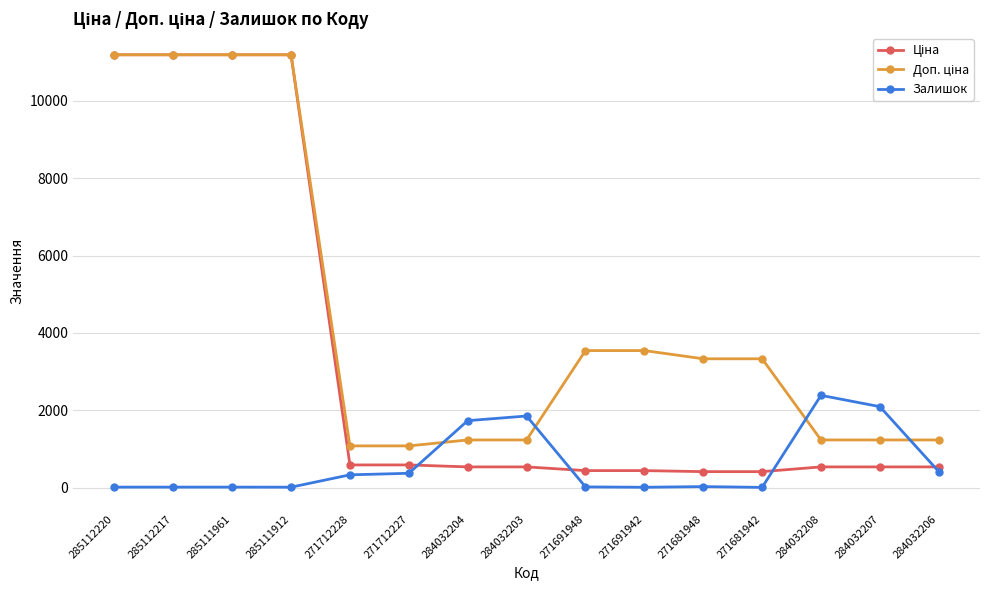

Where does the Залишок series first go above 30?

271712228